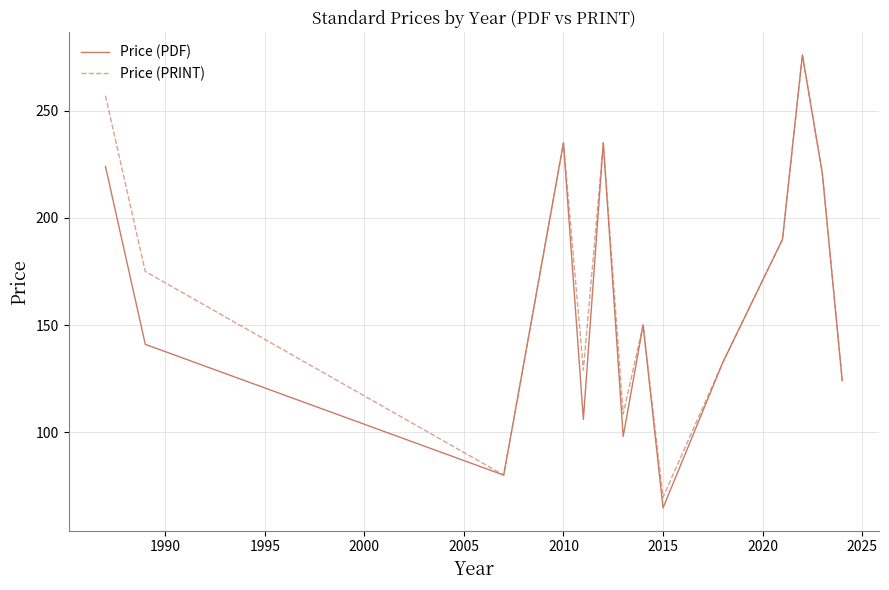

What is the maximum value shown in the chart?

276.0